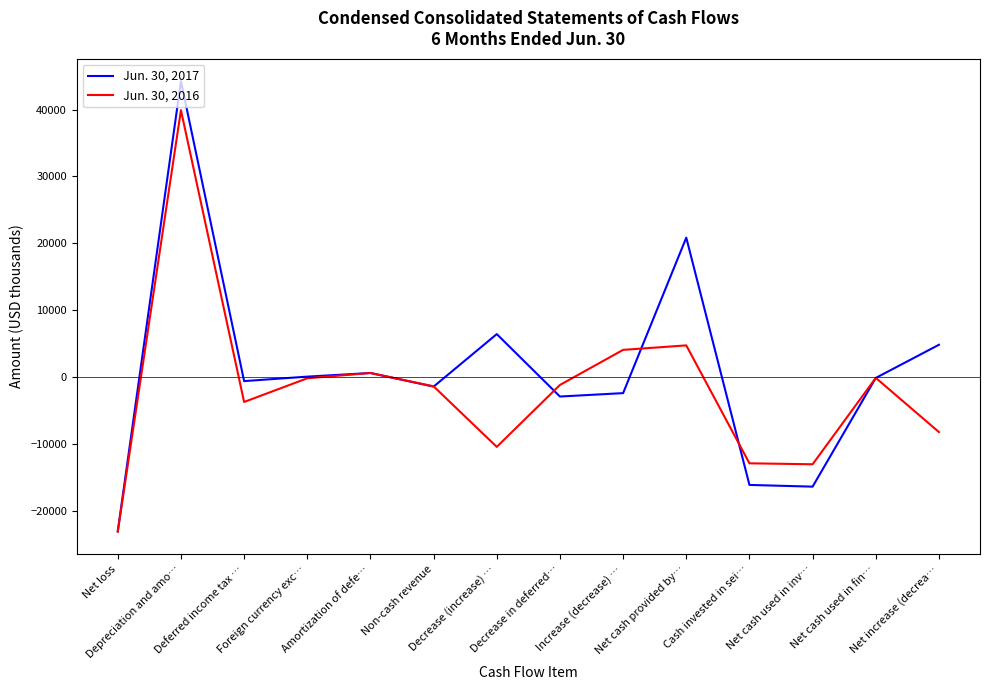

Is this an area chart (filled region under the line)?

No